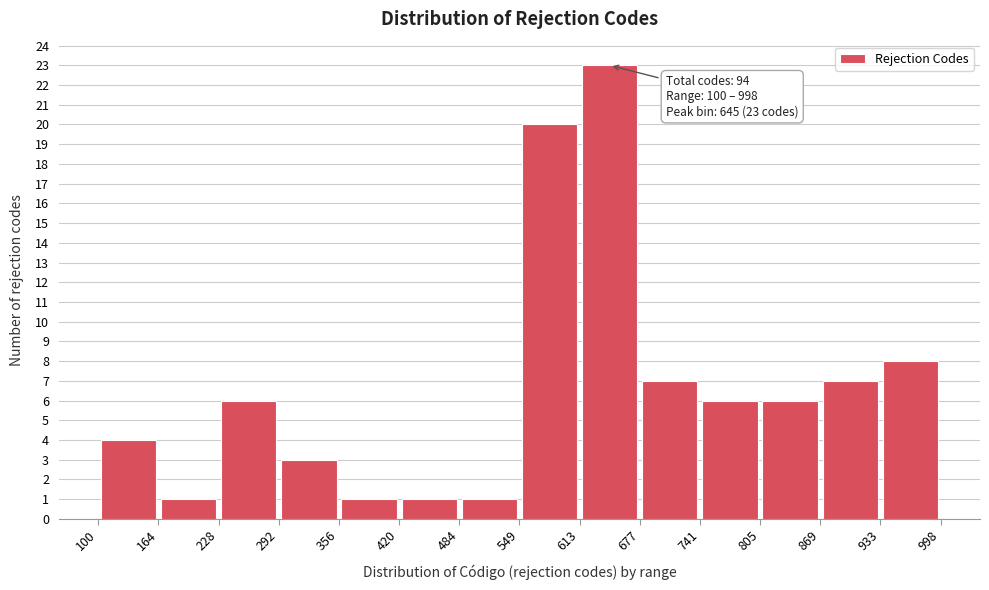

Over which range of the x-axis is the bar tallest?

613 to 677